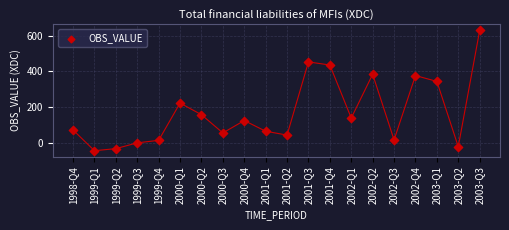

What Y value in the scatter plot is closest to 291?

343.7